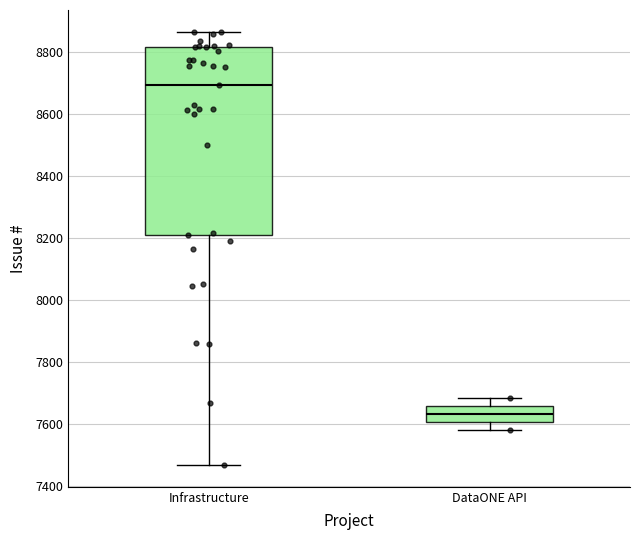

Reading left to right, read every box against the y-axis: the position of its median line, the range the box covers, and the ends of its whiskers. The values are not printed on the chart, so give them approximately, as read against the axis.

Infrastructure: median 8700, box 8200 to 8820, whiskers 7460 to 8860
DataONE API: median 7640, box 7600 to 7660, whiskers 7580 to 7680